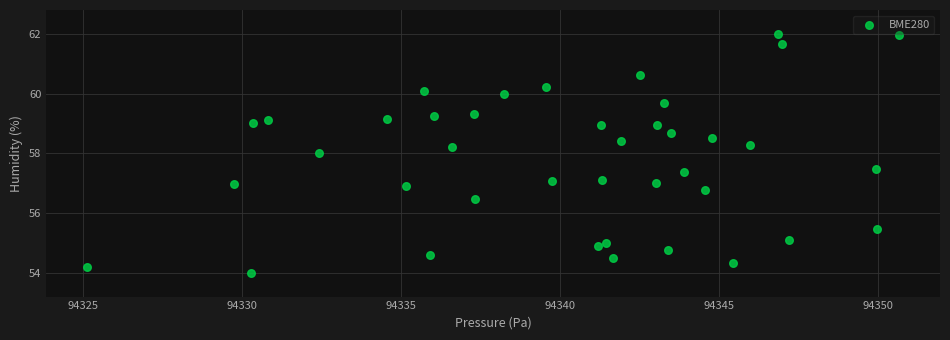

What is the range of X values (max minus min)?

25.5